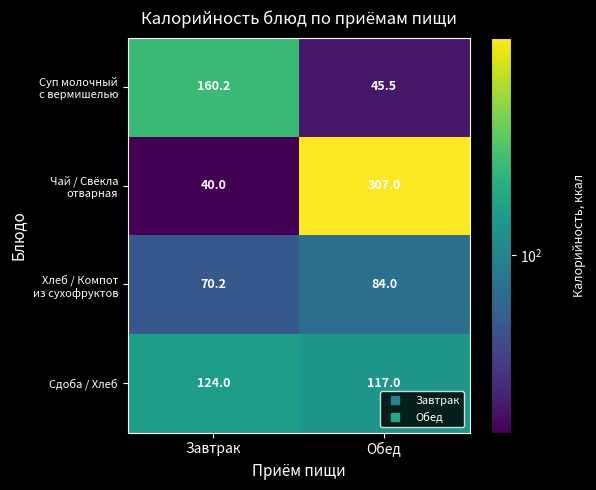

Which category has the highest value across all series?

Обед